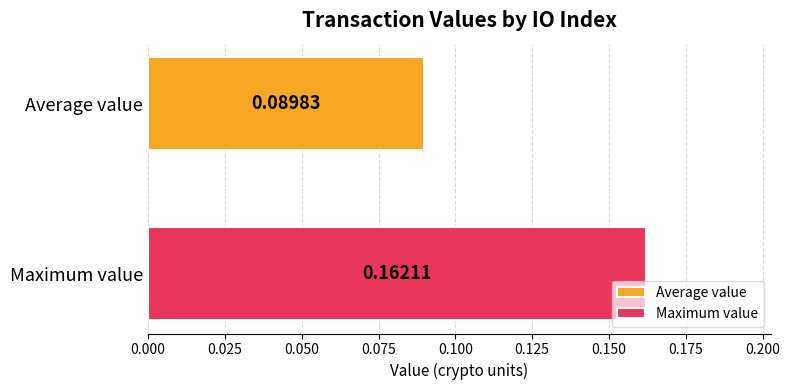

Which series has the largest range (max minus min)?

Average value